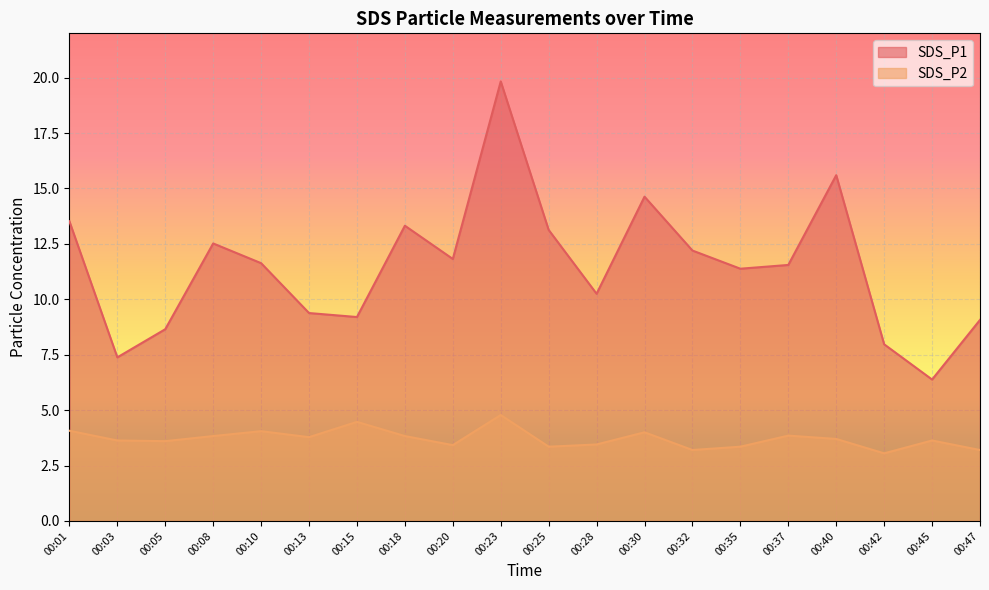

What is the difference between the highest and lowest values at 00:32?

9.0